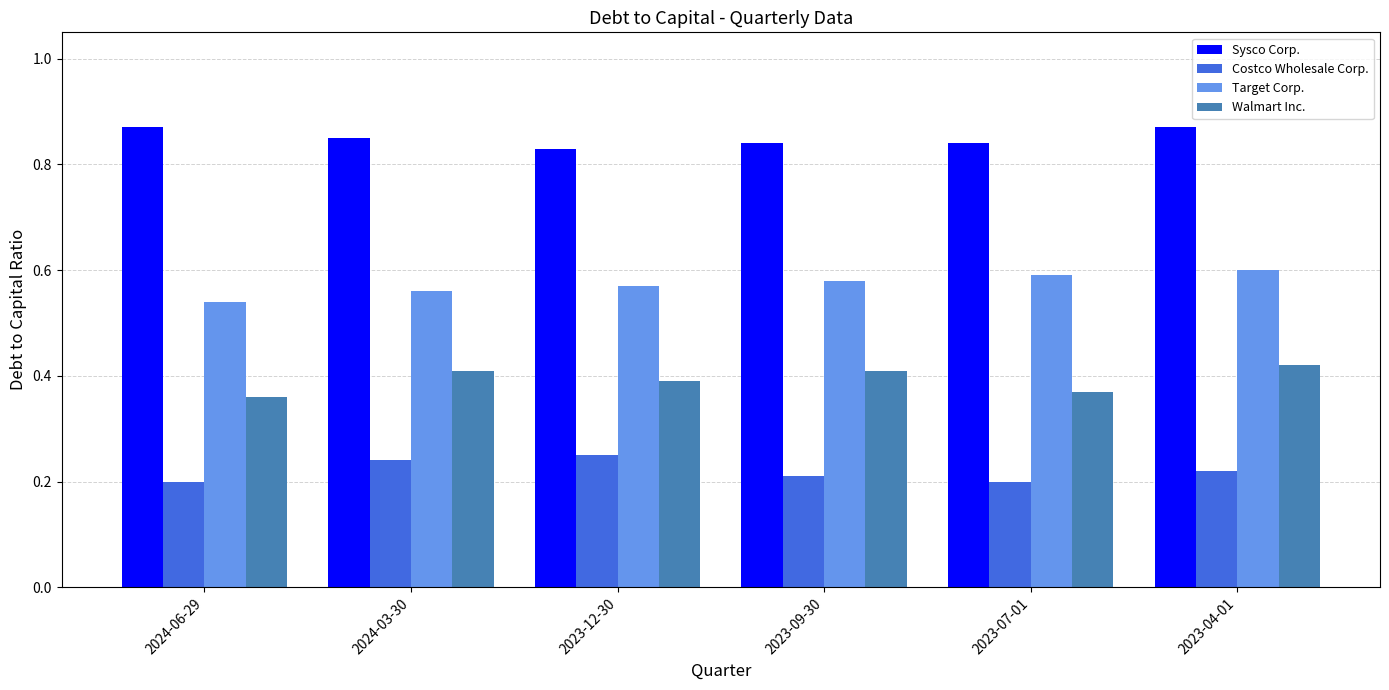

List the series in order of their peak value, lowest first.

Costco Wholesale Corp., Walmart Inc., Target Corp., Sysco Corp.